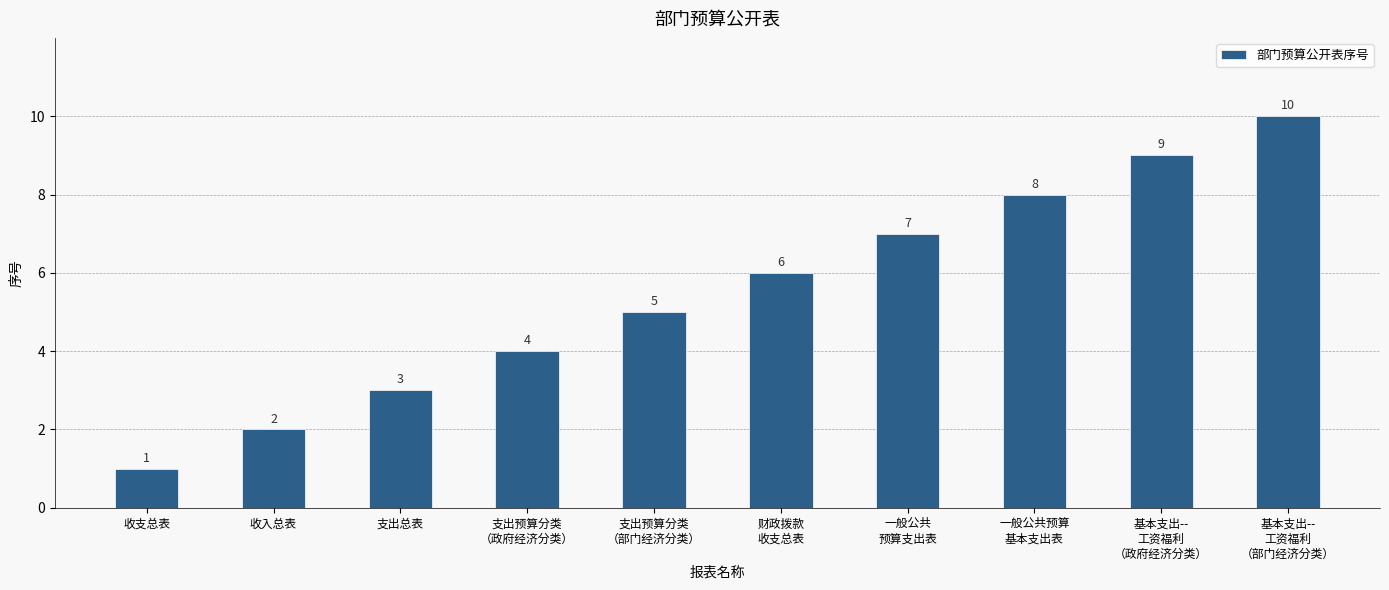

Reading left to right, extract all data points from this chart.

收支总表=1	收入总表=2	支出总表=3	支出预算分类
（政府经济分类）=4	支出预算分类
（部门经济分类）=5	财政拨款
收支总表=6	一般公共
预算支出表=7	一般公共预算
基本支出表=8	基本支出--
工资福利
（政府经济分类）=9	基本支出--
工资福利
（部门经济分类）=10